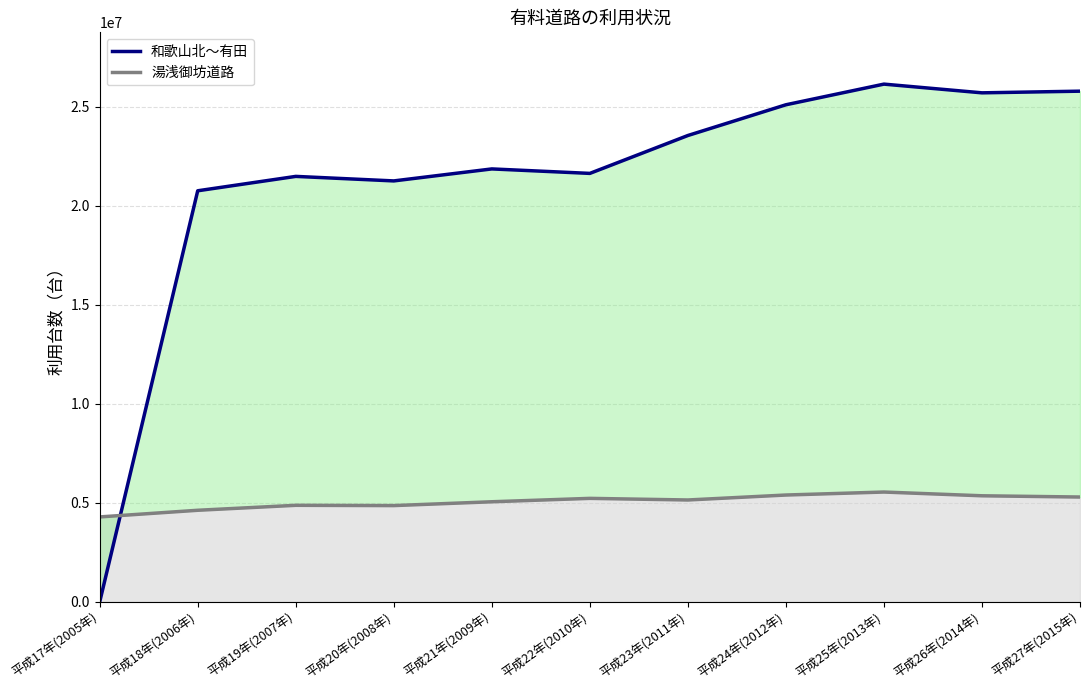

What is the greatest value displayed?

26138019